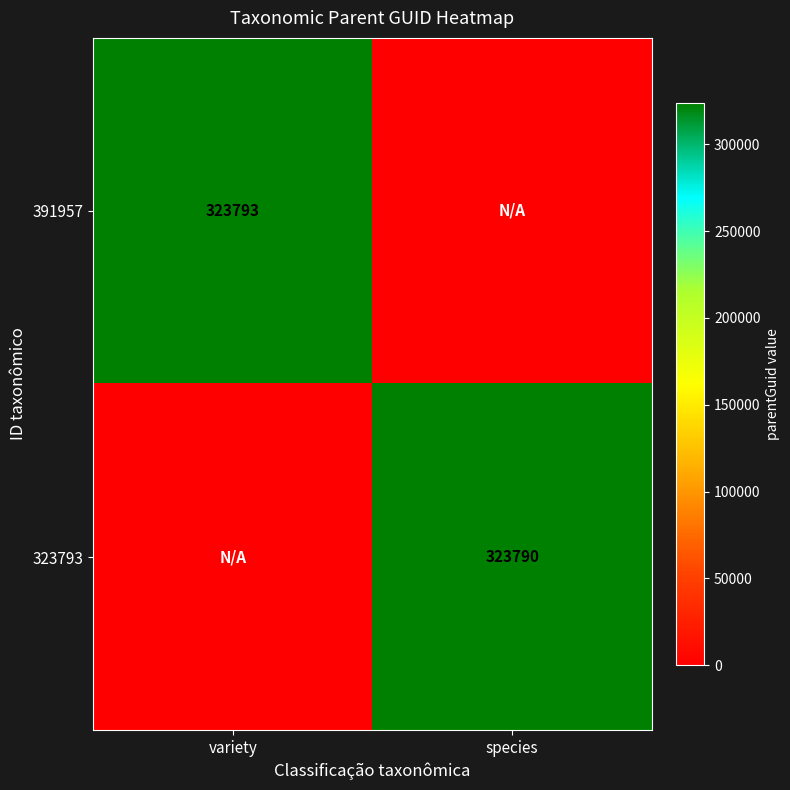

The 323793 series shows 554651 at species. True or false?

False